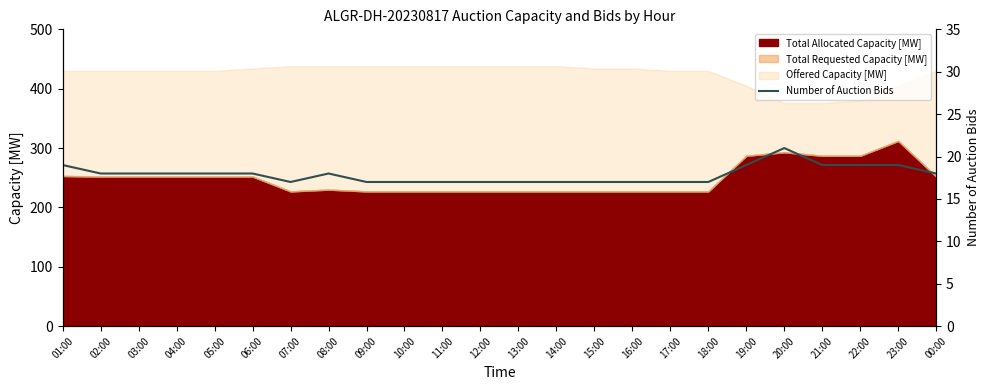

What is the maximum value for Total Allocated Capacity [MW]?

312